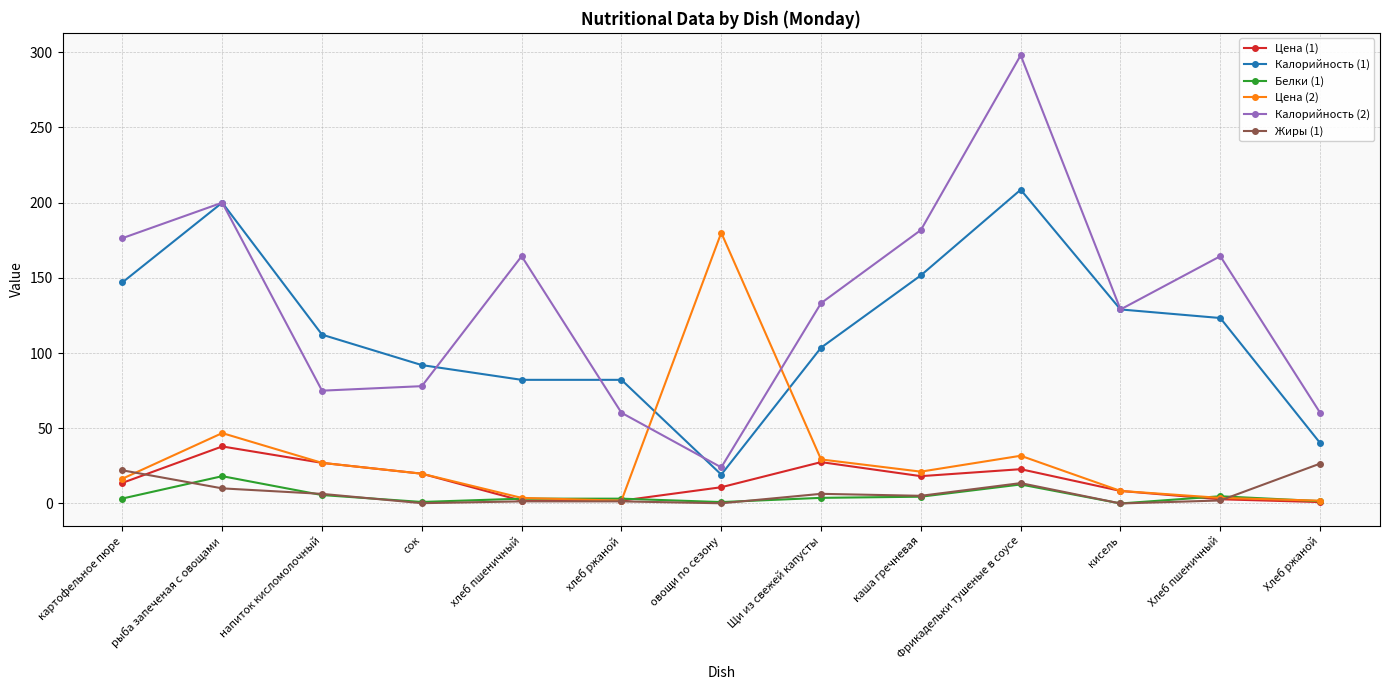

Read the Белки (1) value at каша гречневая.

4.5